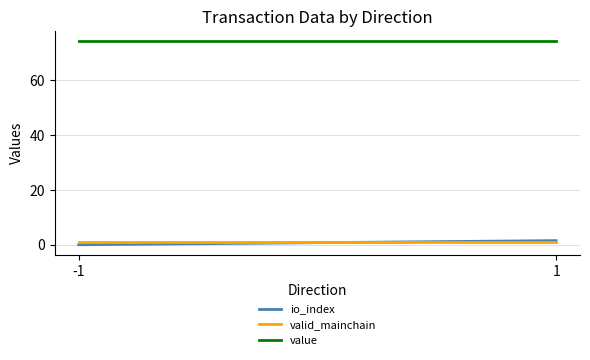

What are all the series names shown in the legend?

io_index, valid_mainchain, value